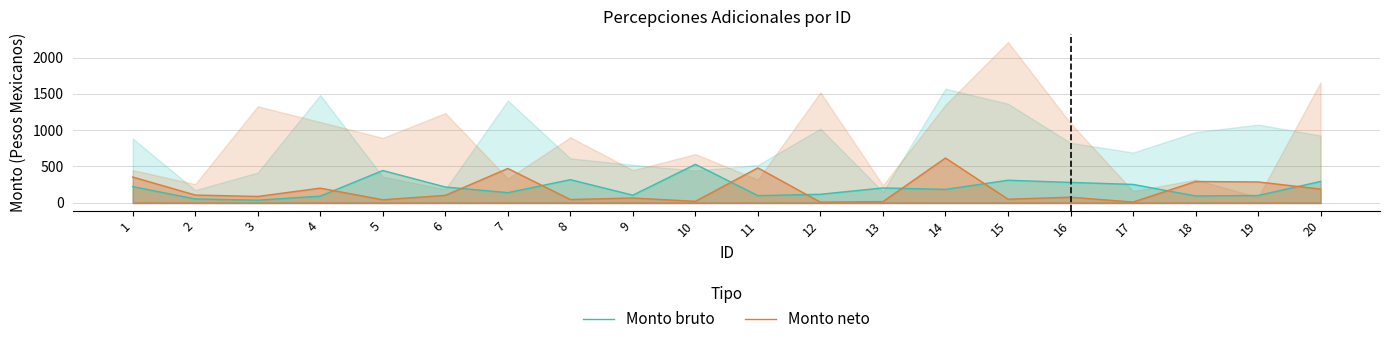

Rank the series by their maximum value, from highest to lowest.

Monto neto, Monto bruto